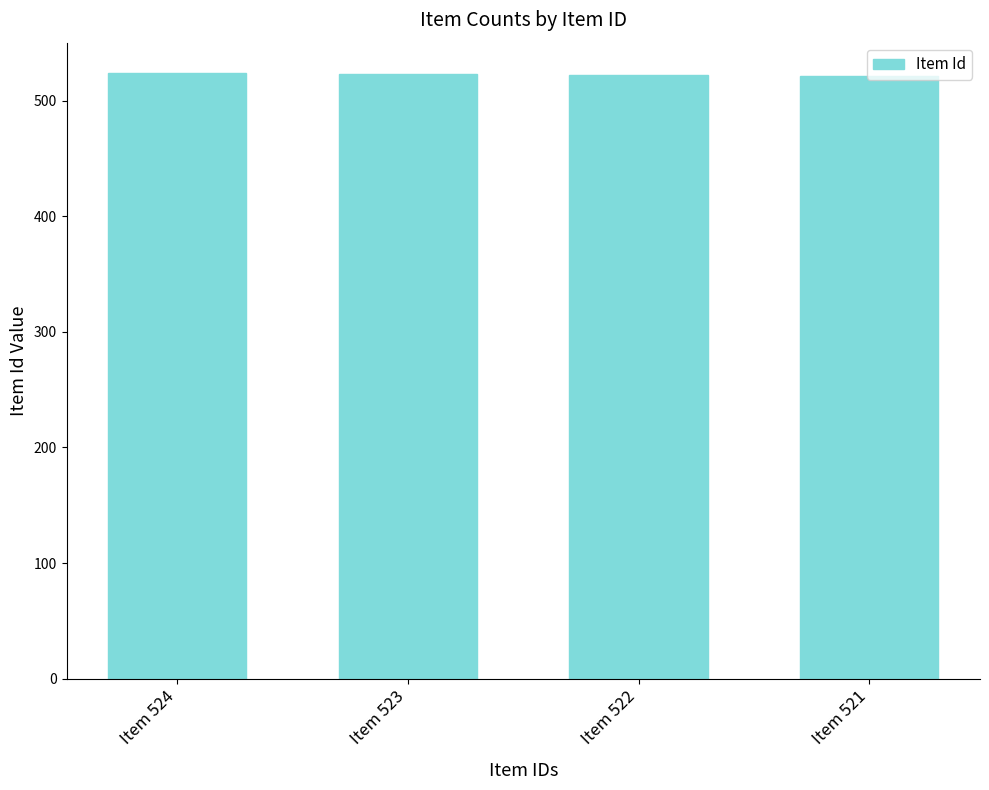

The chart shows a value of 523 at Item 523. True or false?

True